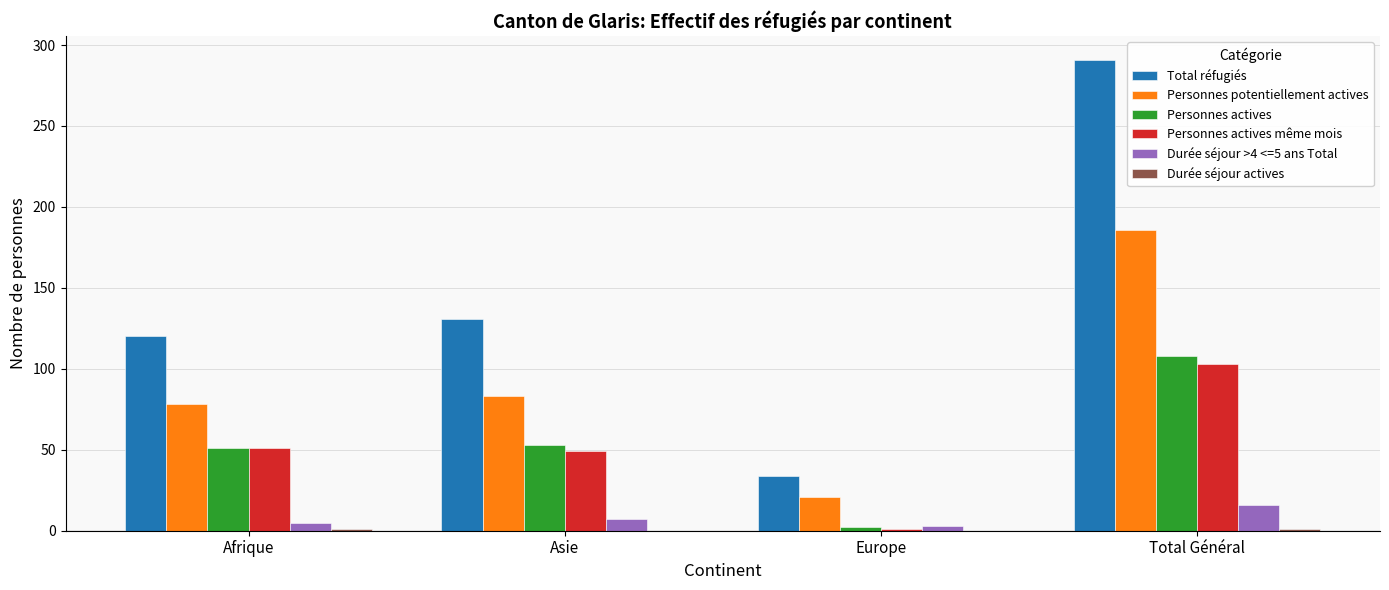

What is the sum of the Total réfugiés values at Total Général and Asie?

422